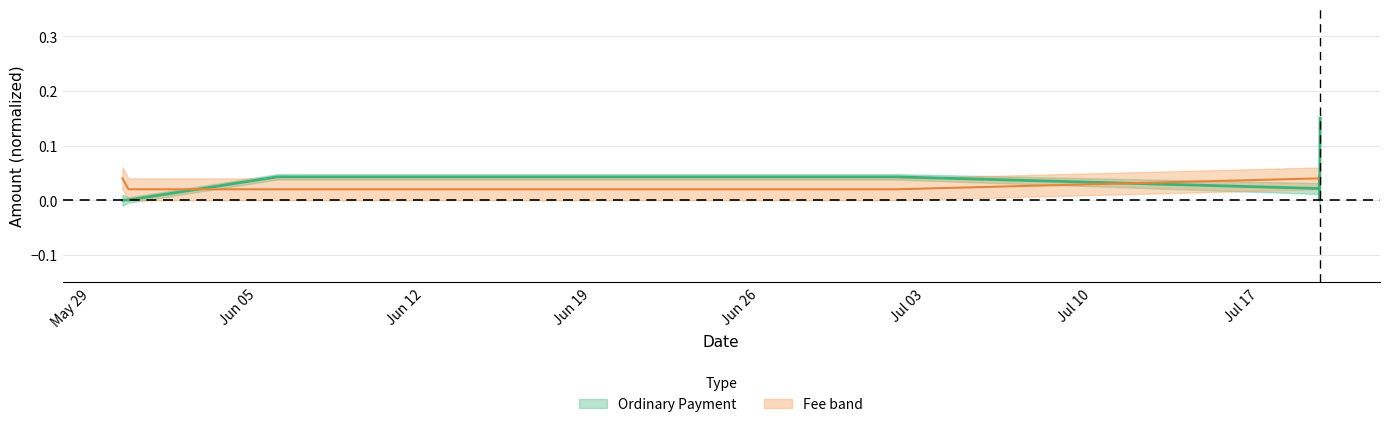

Is this an area chart (filled region under the line)?

No